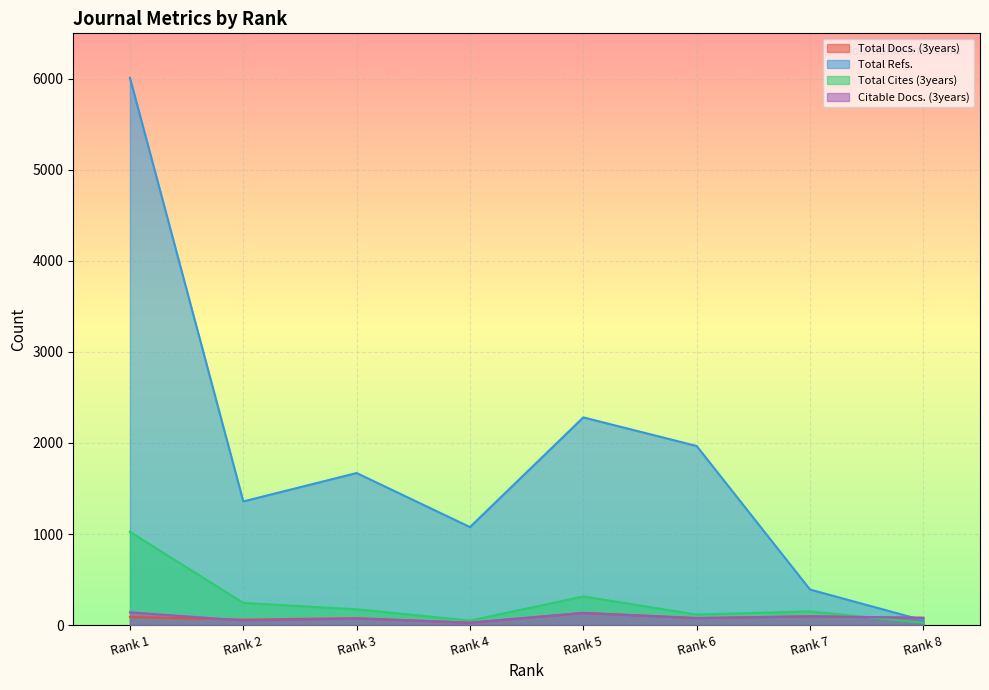

True or false: Total Refs. and Citable Docs. (3years) cross at least once.

True